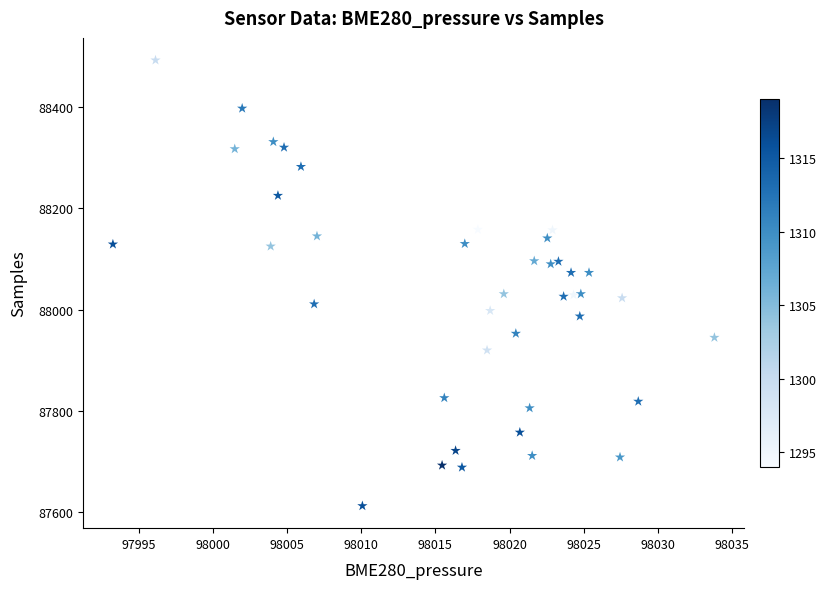

What is the range of Y values (max minus min)?

879